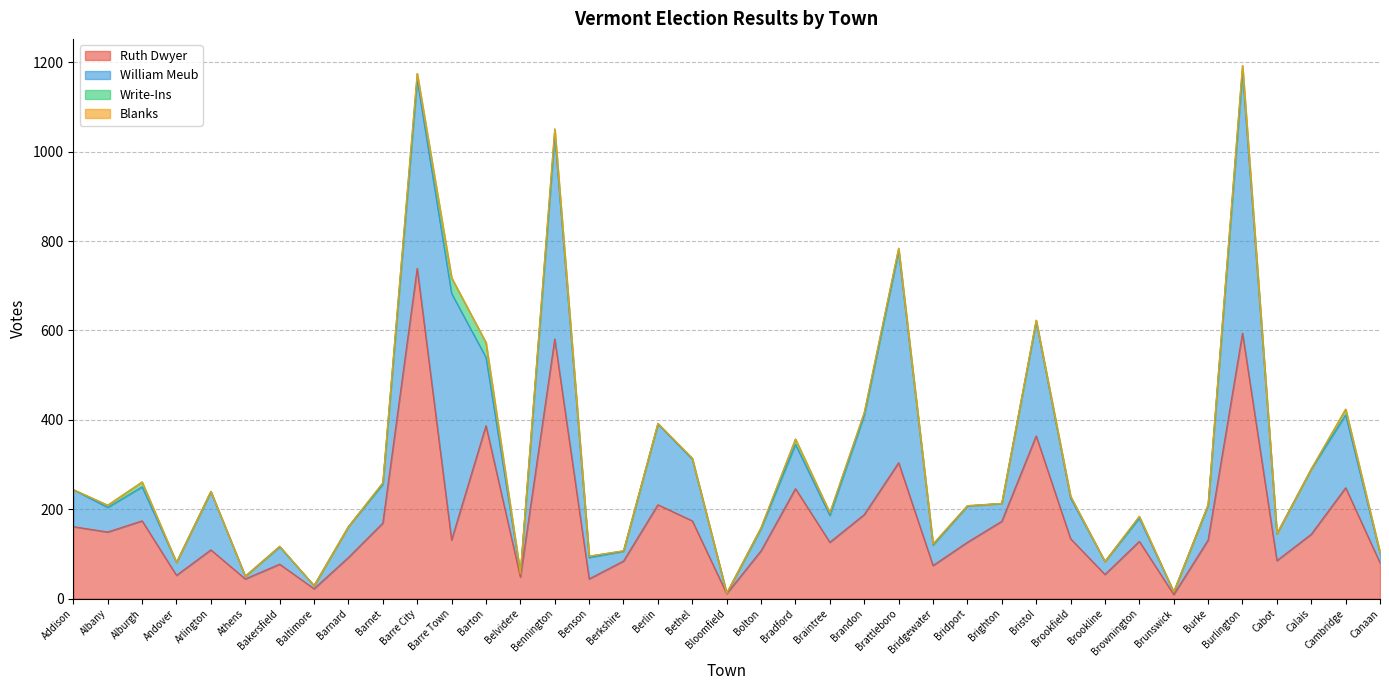

What are all the series names shown in the legend?

Ruth Dwyer, William Meub, Write-Ins, Blanks